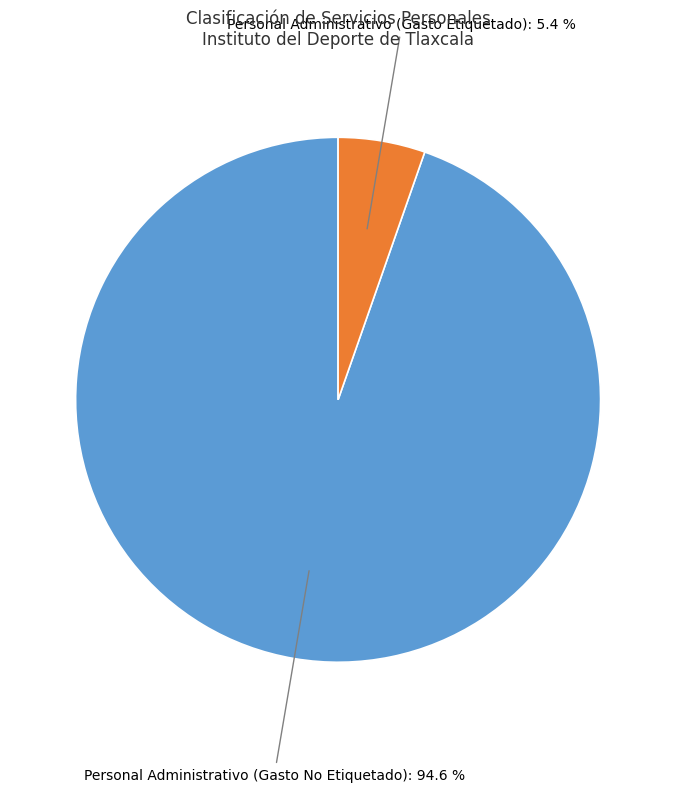

Which has a higher value, Personal Administrativo (Gasto Etiquetado) or Personal Administrativo (Gasto No Etiquetado)?

Personal Administrativo (Gasto No Etiquetado)